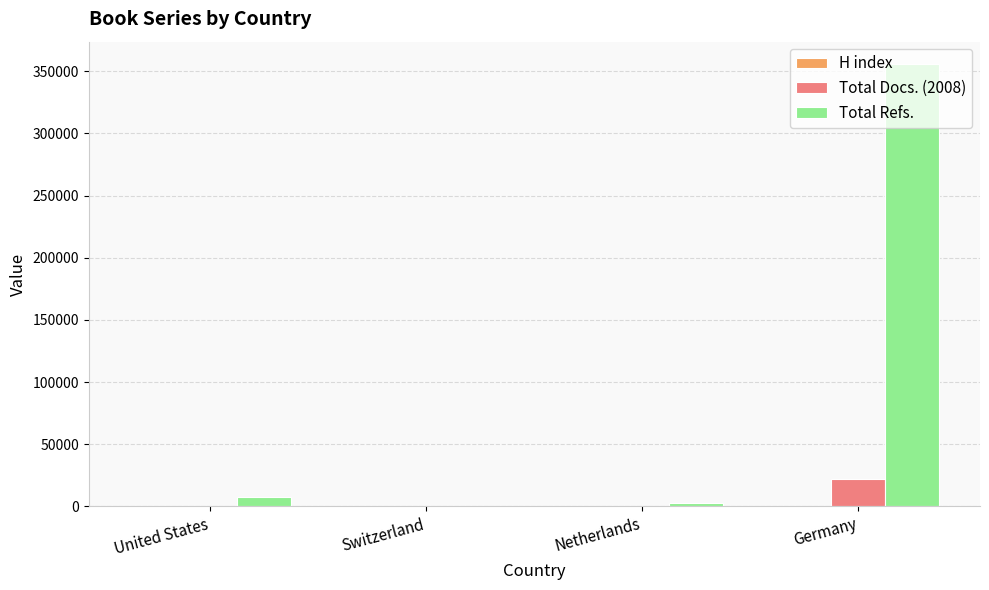

Which label corresponds to the largest value in the chart?

Germany